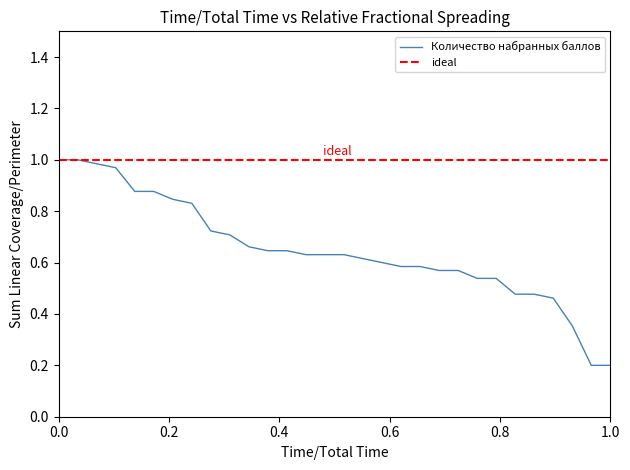

Between 1 and 8, which is larger?

1